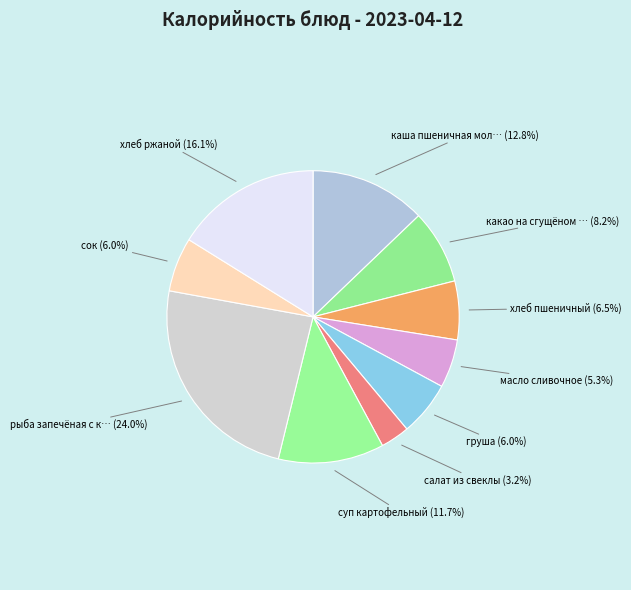

How many segments does this pie chart have?

10